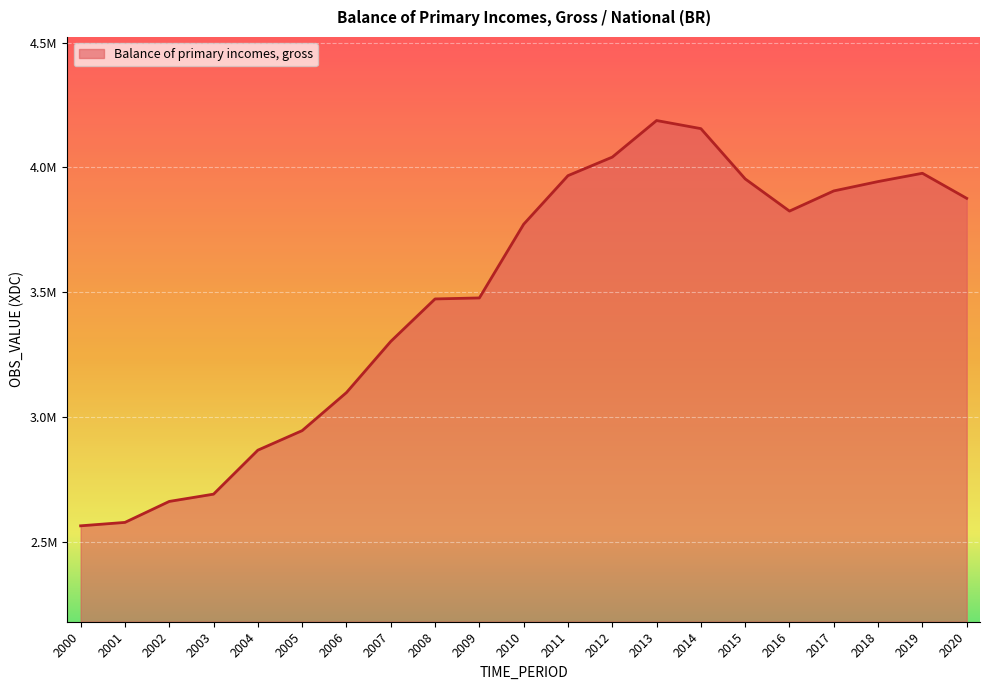

What is the difference between the values at 2019 and 2012?

64730